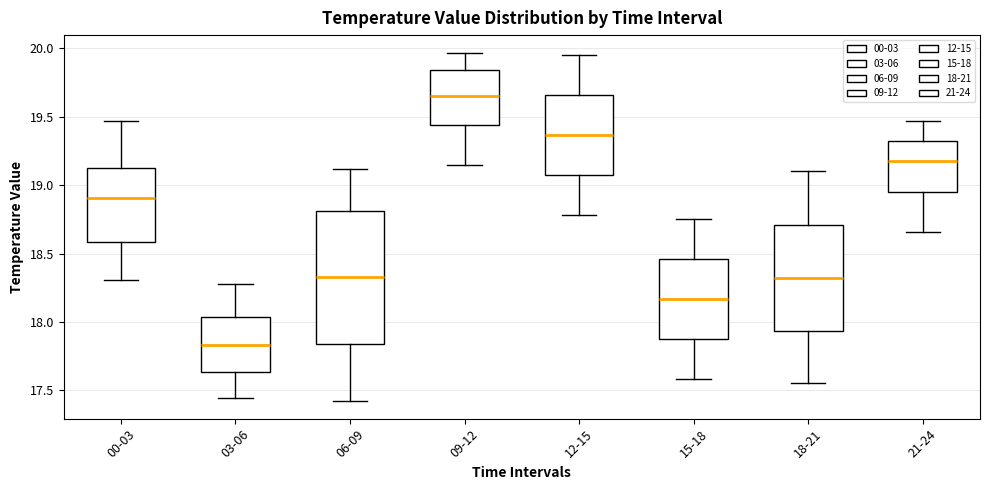

Where does the median line of the box for 00-03 sit on the y-axis? The values are not printed on the chart, so give them approximately, as read against the axis.

18.90